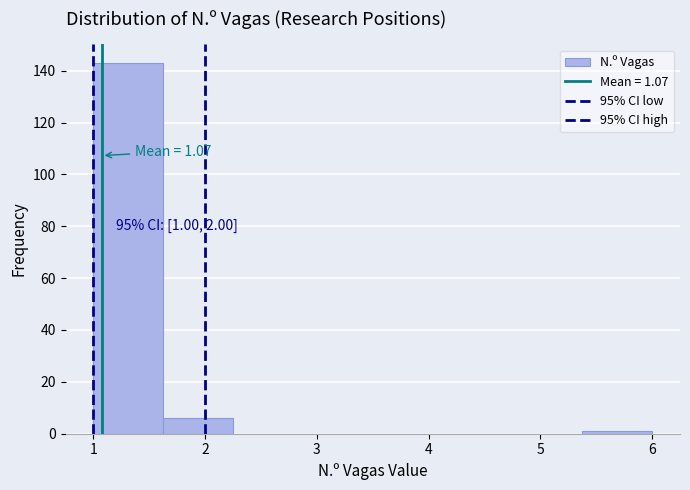

Over which range of the x-axis is the bar tallest?

1.0 to 1.6